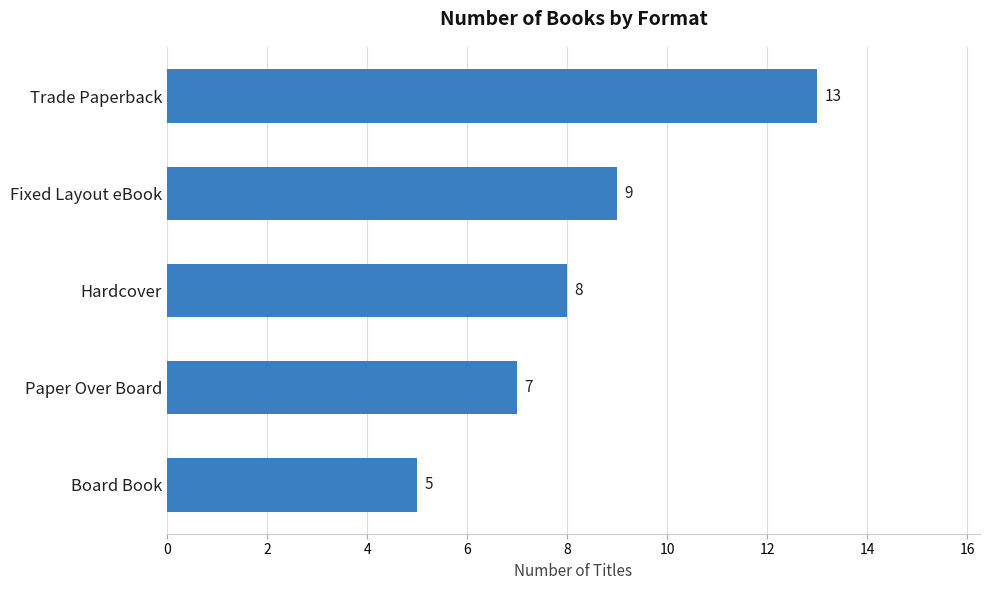

What is the greatest value displayed?

13